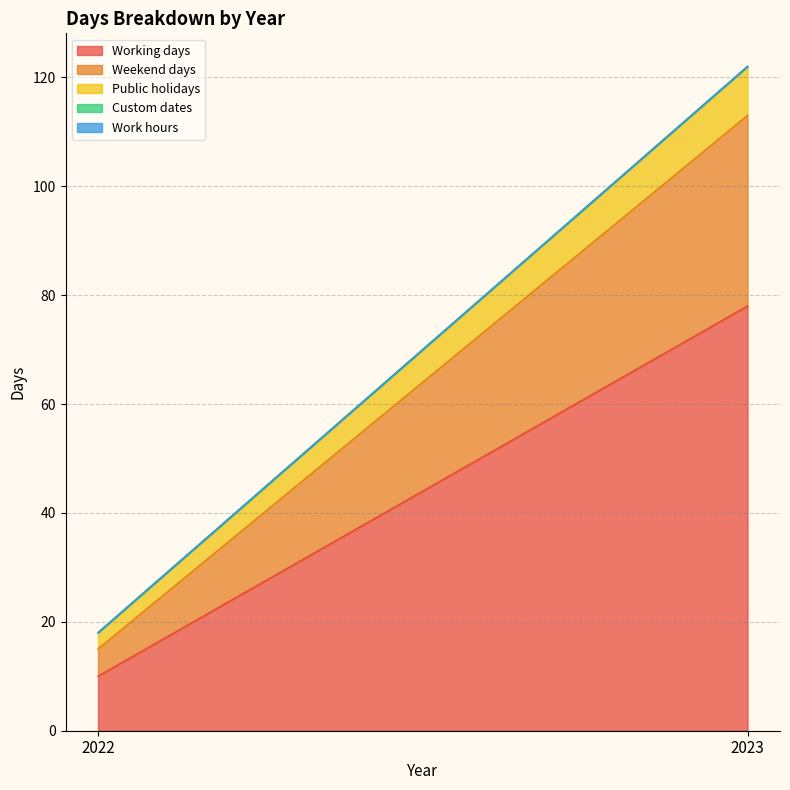

Reading right to left, what are all the values shown in this chart?

Working days: 78	10
Weekend days: 35	5
Public holidays: 9	3
Custom dates: 0	0
Work hours: 0	0